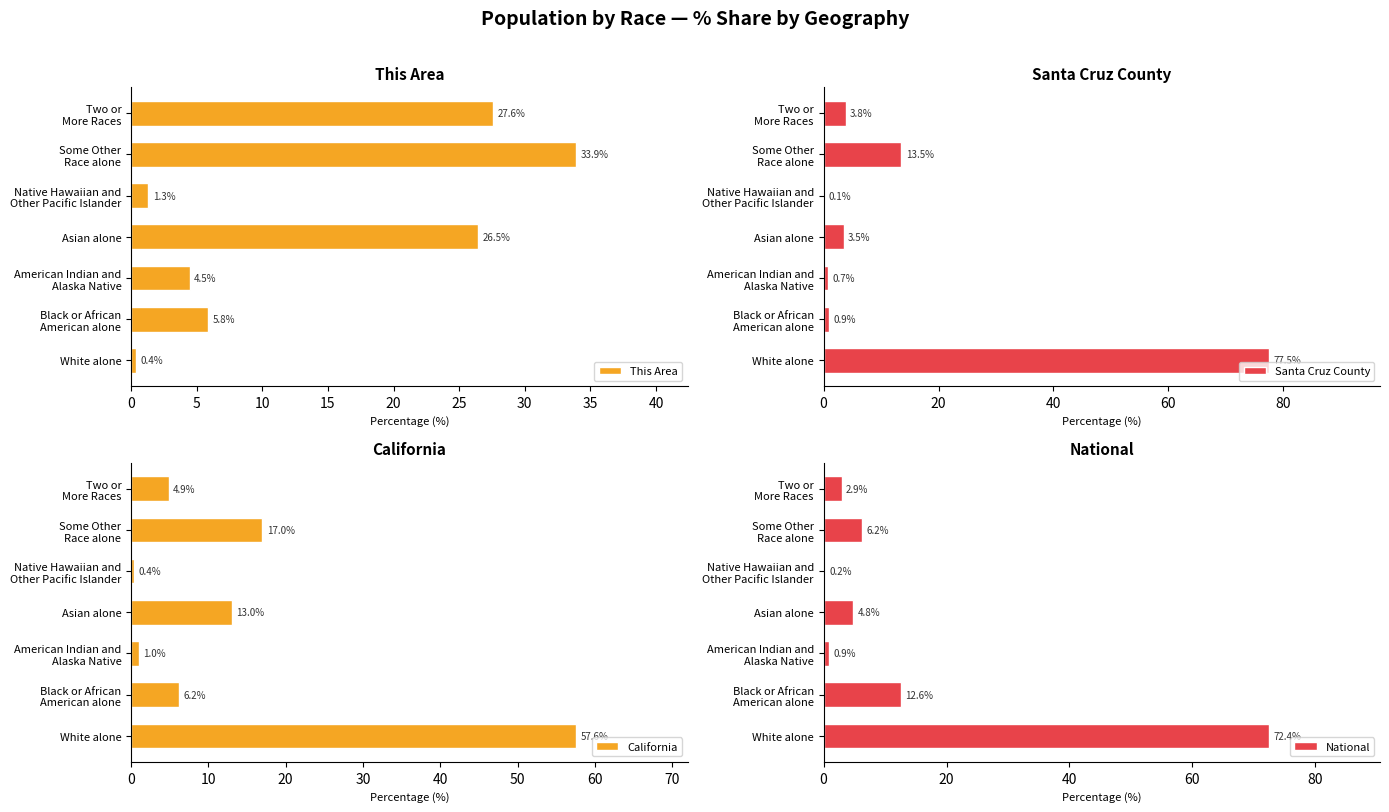

What is the maximum value for This Area?

33.9